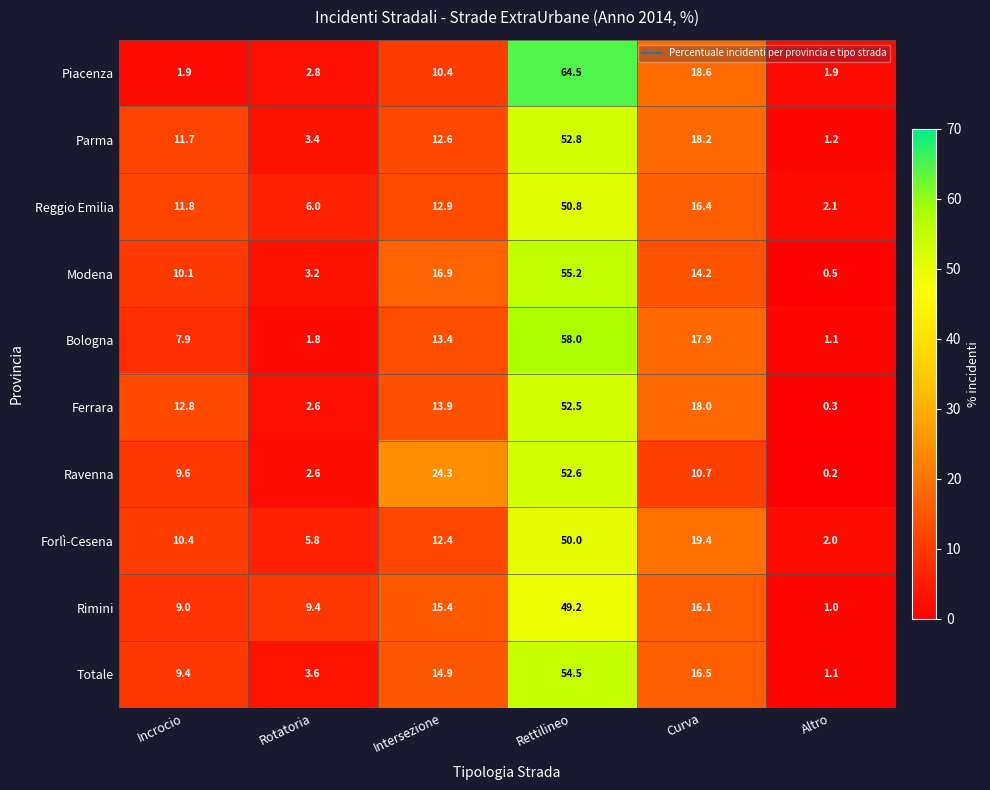

Which series has the largest range (max minus min)?

Piacenza